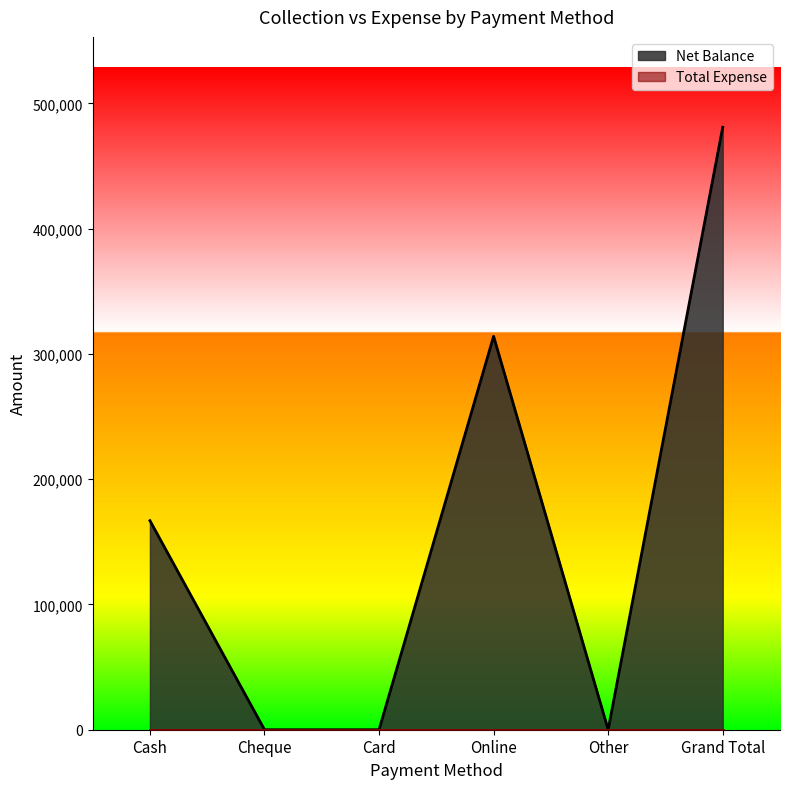

What is the value of the 4th point from the left?

314060